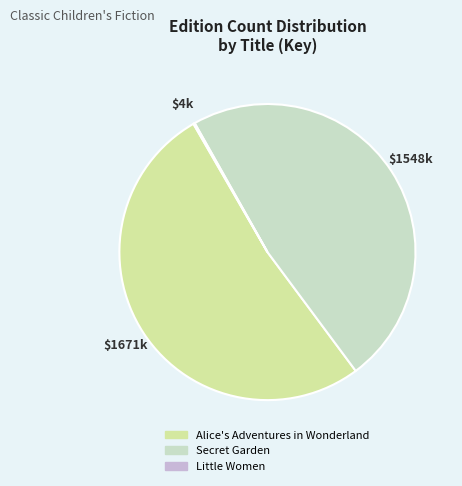

Does Alice's Adventures in Wonderland account for over 50% of the chart?

Yes